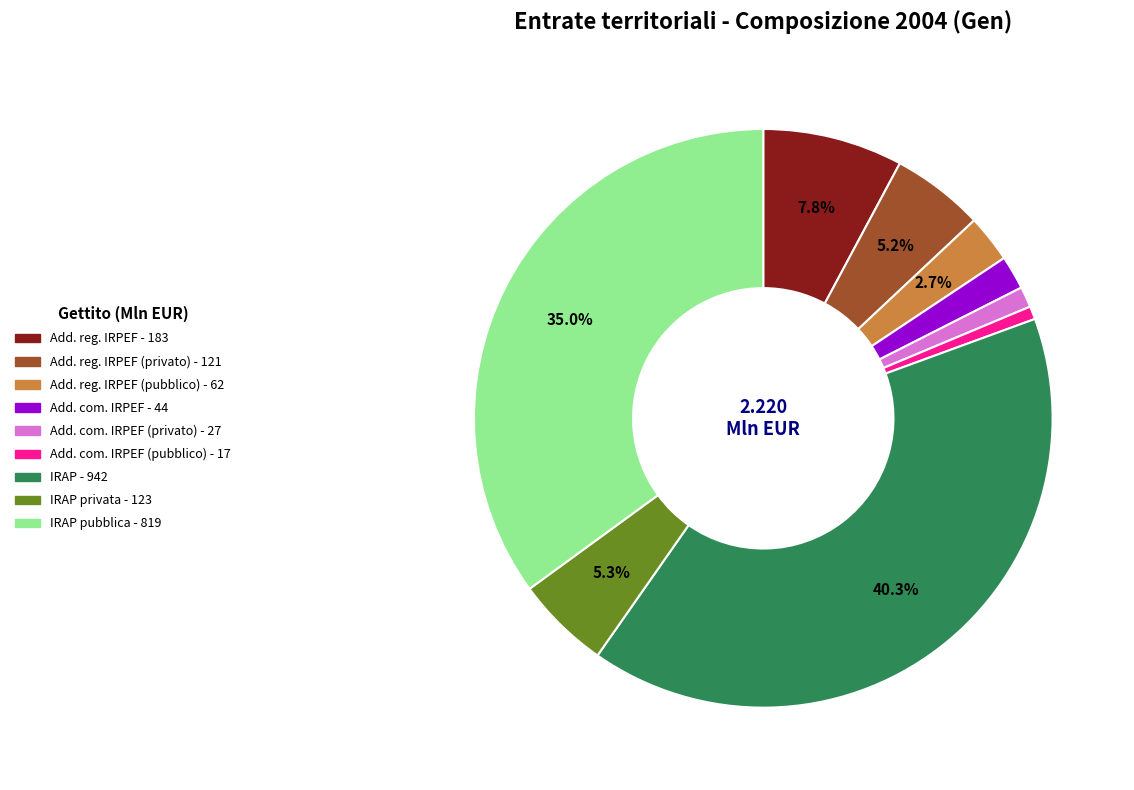

Is there any slice that represents more than half of the pie?

No